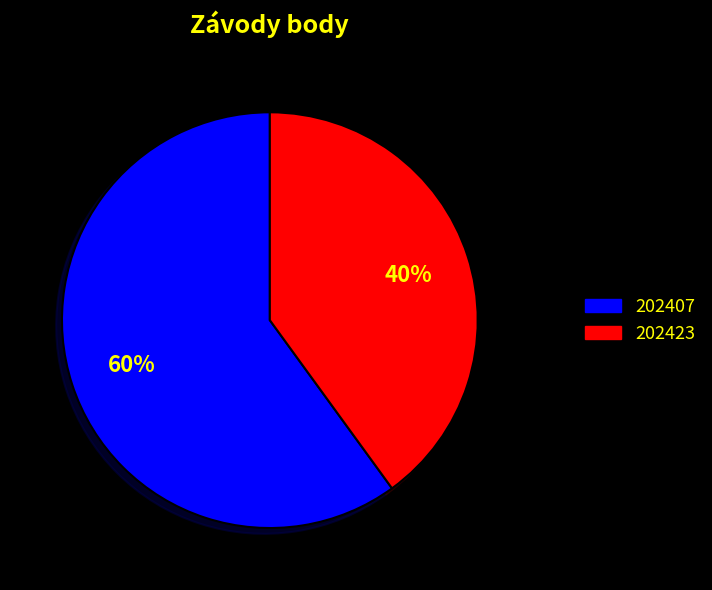

Which slice is the largest?

202407